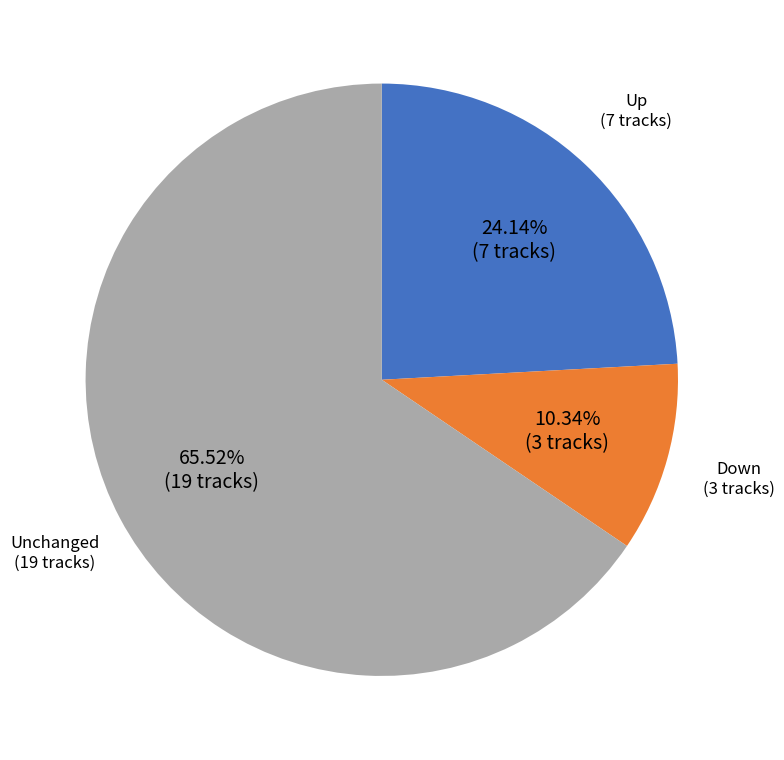

Is there any slice that represents more than half of the pie?

Yes